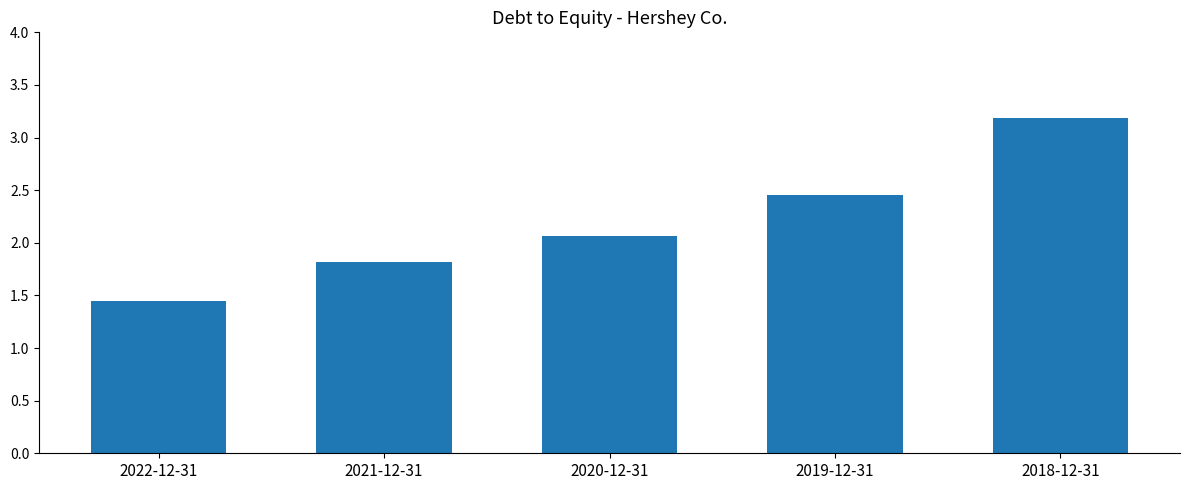

How many values exceed 2?

3